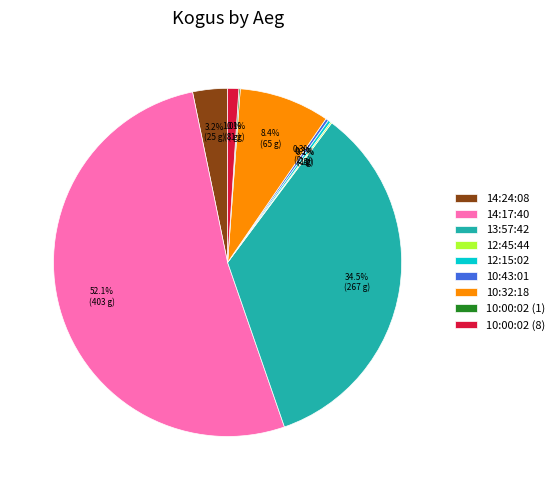

What is the ratio of the value at 13:57:42 to the value at 14:17:40?

0.7